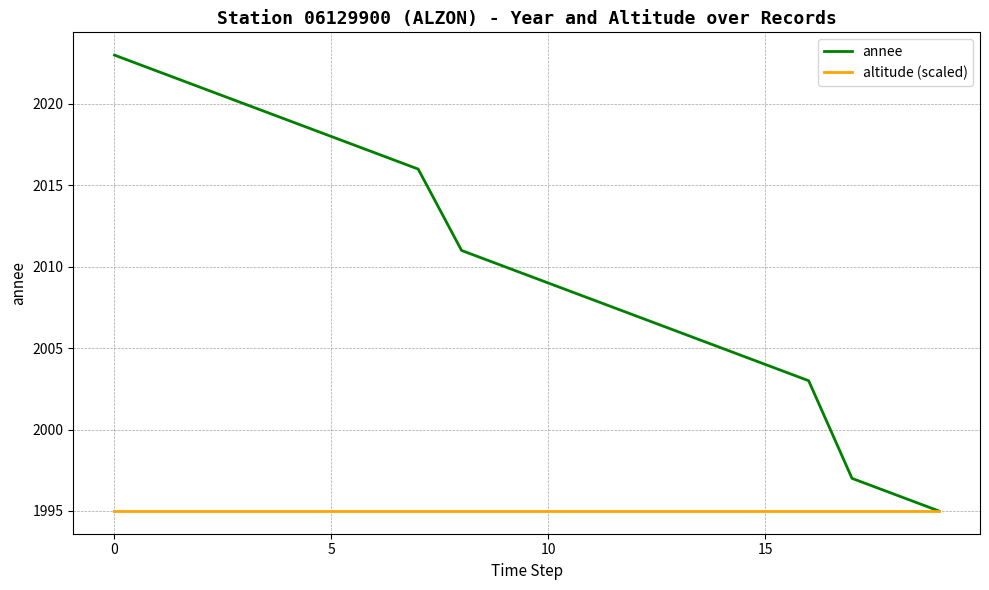

What is the minimum value shown in the chart?

1995